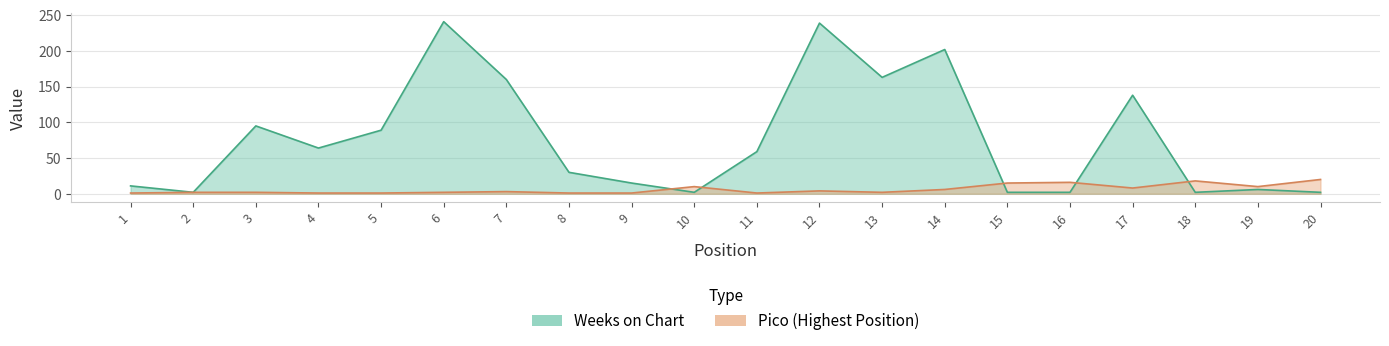

The value of Pico at 7 is 1. True or false?

False